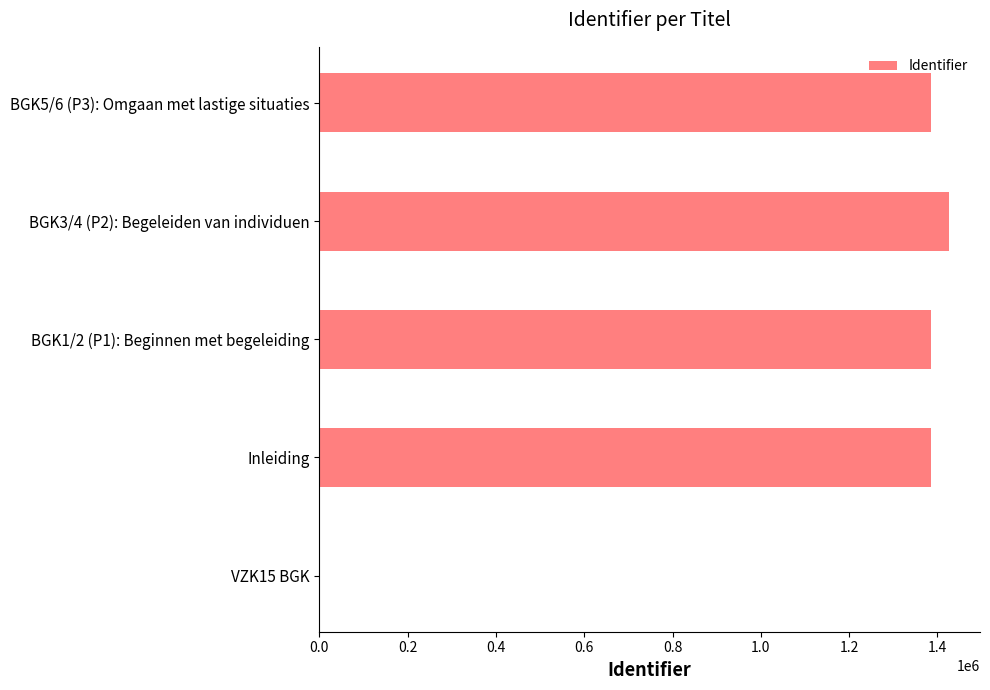

Is it true that the value at BGK3/4 (P2): Begeleiden van individuen is 1425202?

True